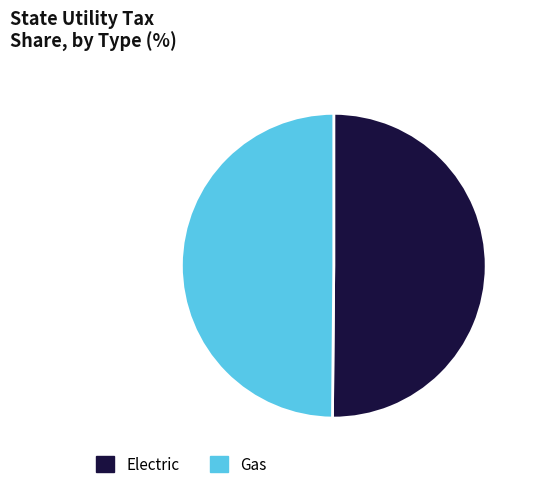

The Gas slice represents 50% of the pie. True or false?

True